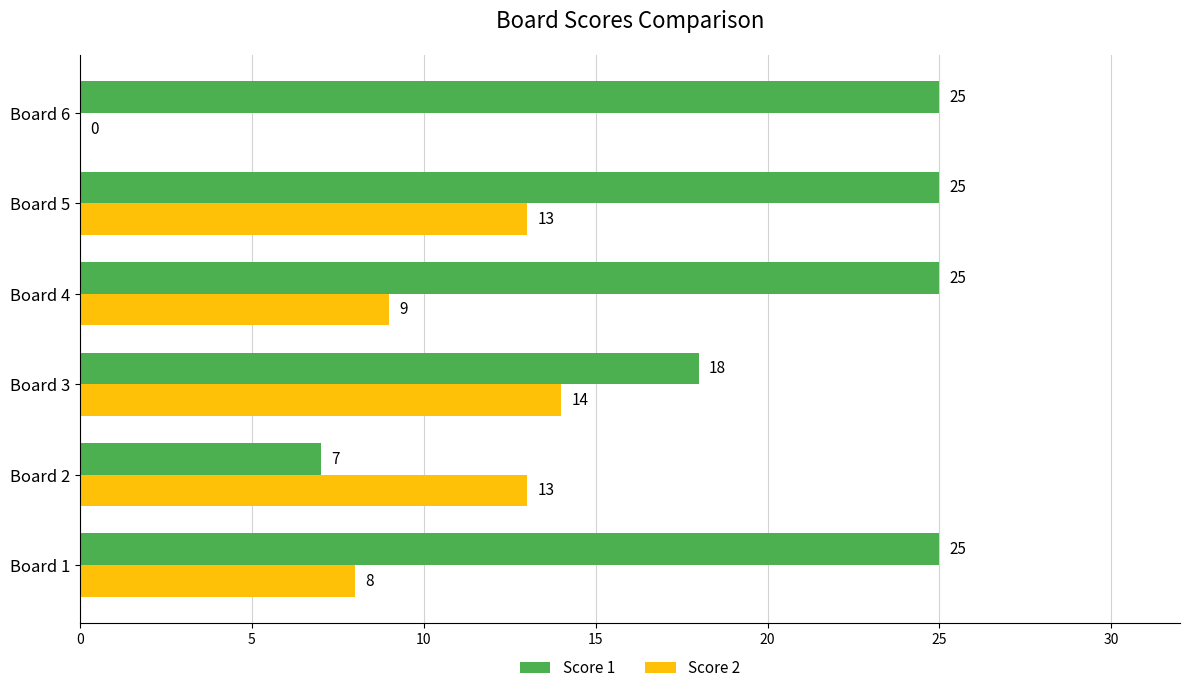

What are all the series names shown in the legend?

Score 1, Score 2